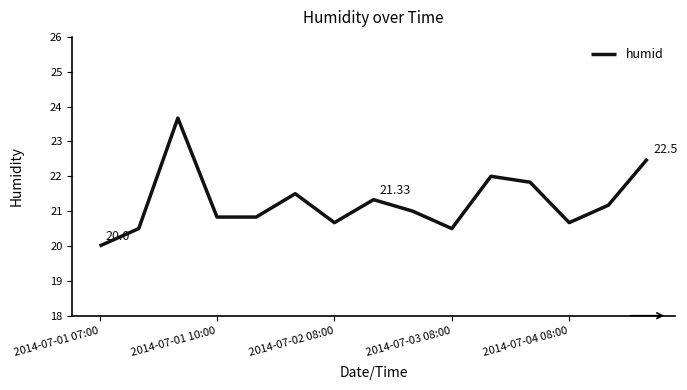

What is the difference between the maximum and minimum values?

3.7